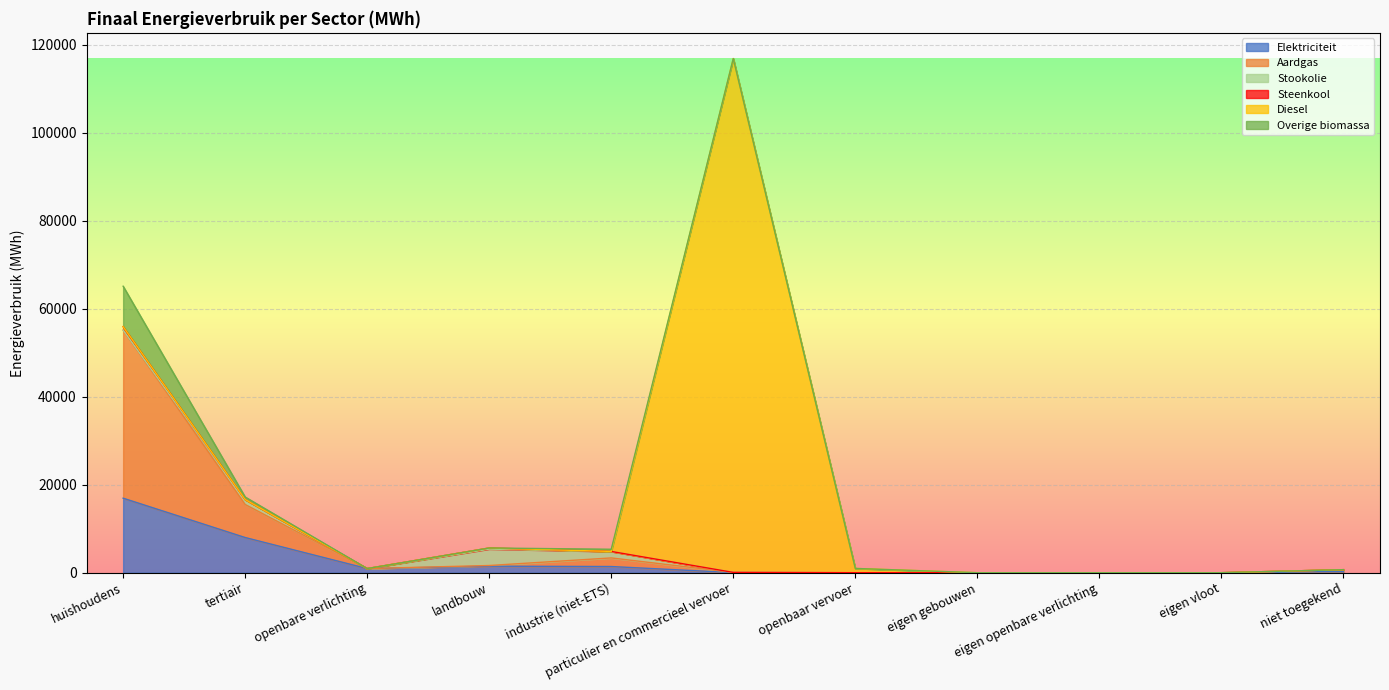

Rank the categories by Diesel value from lowest to highest.

huishoudens, tertiair, openbare verlichting, landbouw, industrie (niet-ETS), eigen gebouwen, eigen openbare verlichting, eigen vloot, niet toegekend, openbaar vervoer, particulier en commercieel vervoer